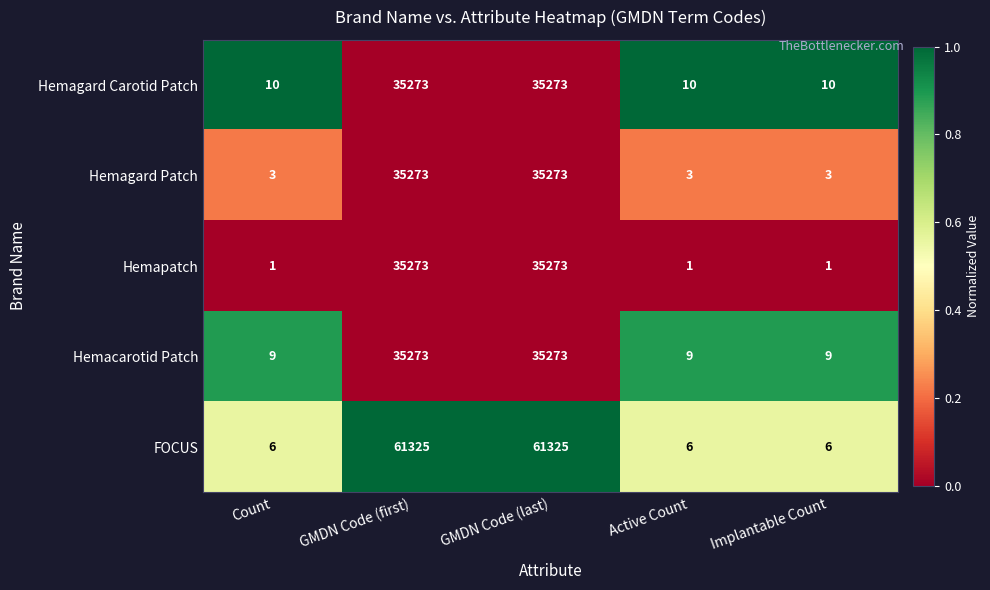

What is the difference between the second highest and second lowest values in the FOCUS series?

61319